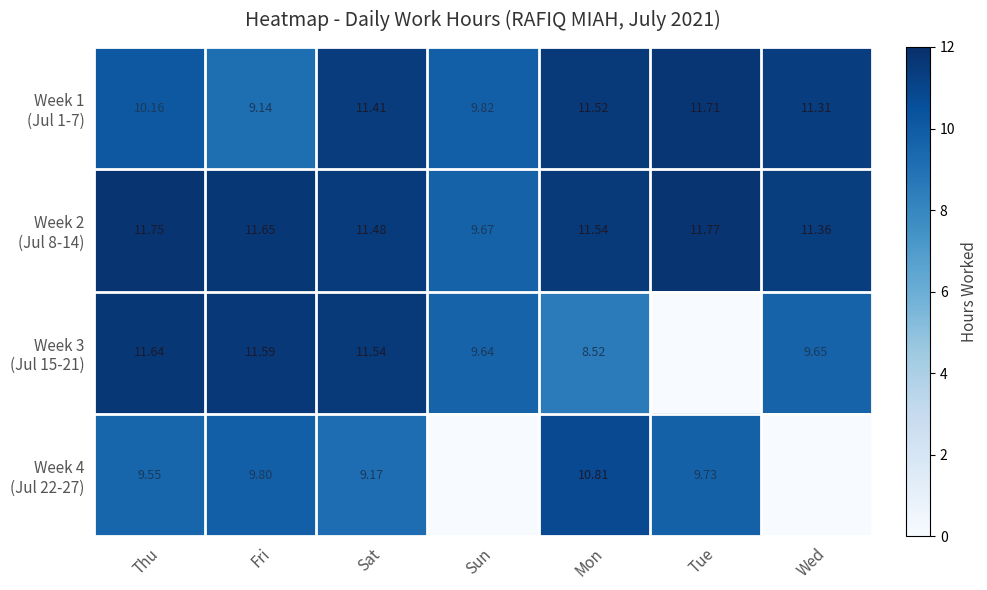

Is it true that Week 4 (Jul 22-27) equals 3.6 at Sun?

False